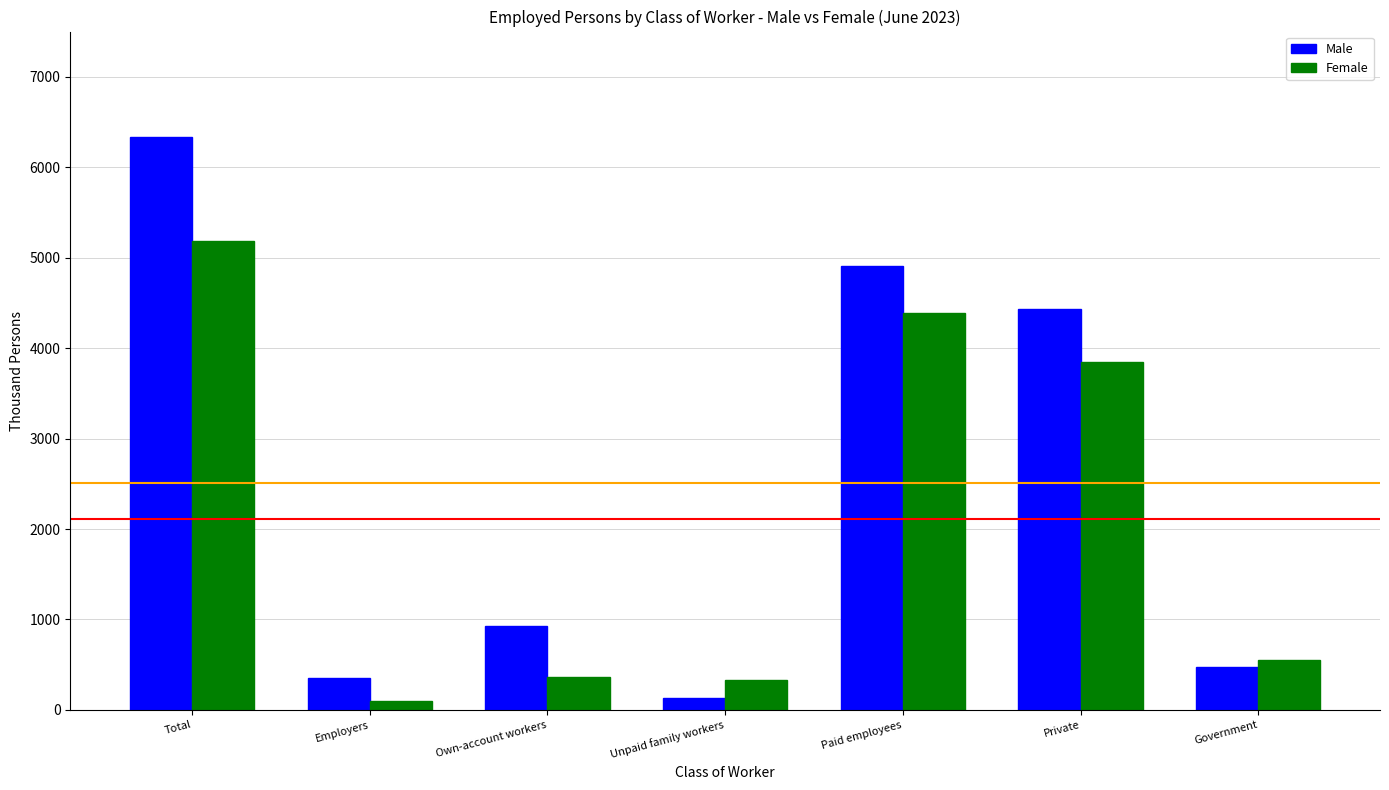

Is it true that Female equals 872 at Government?

False